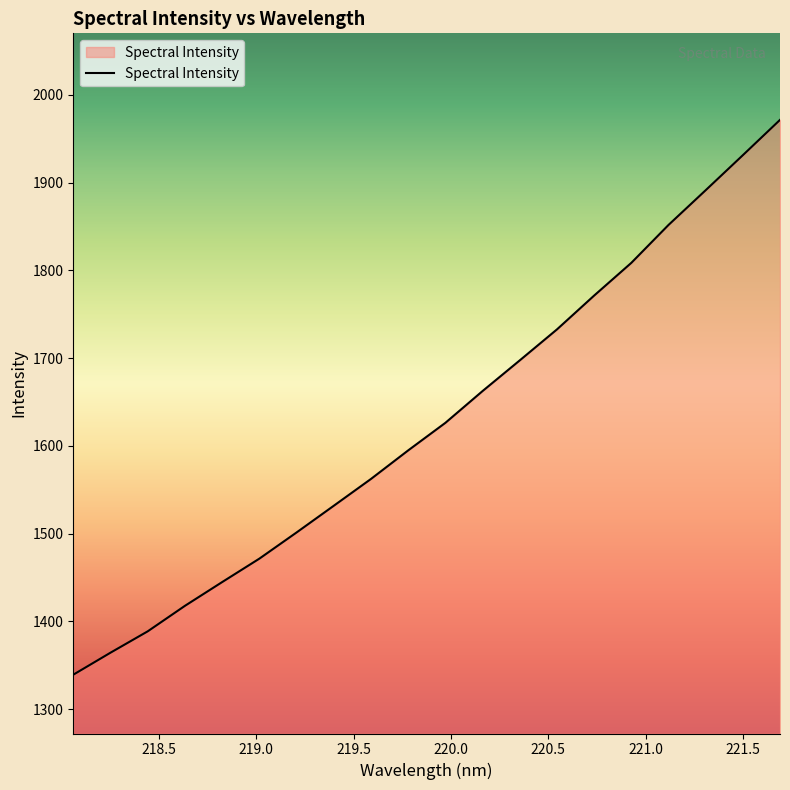

What is the greatest value displayed?

1971.3